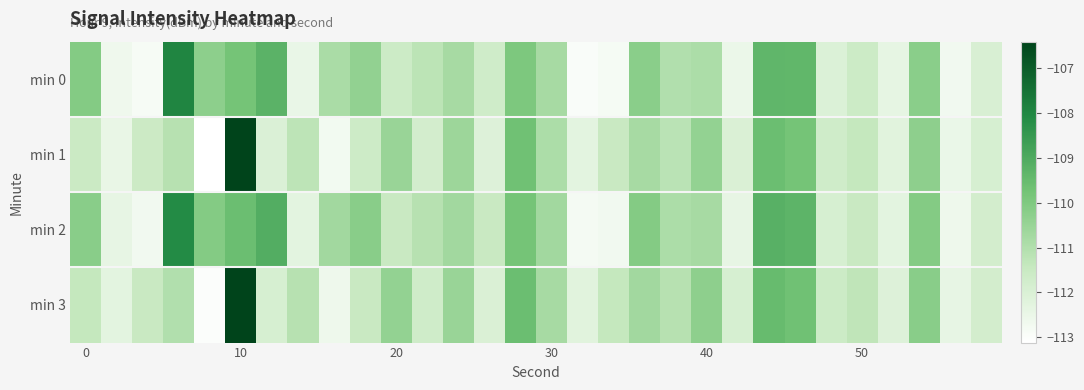

What is the maximum value shown in the chart?

-106.3